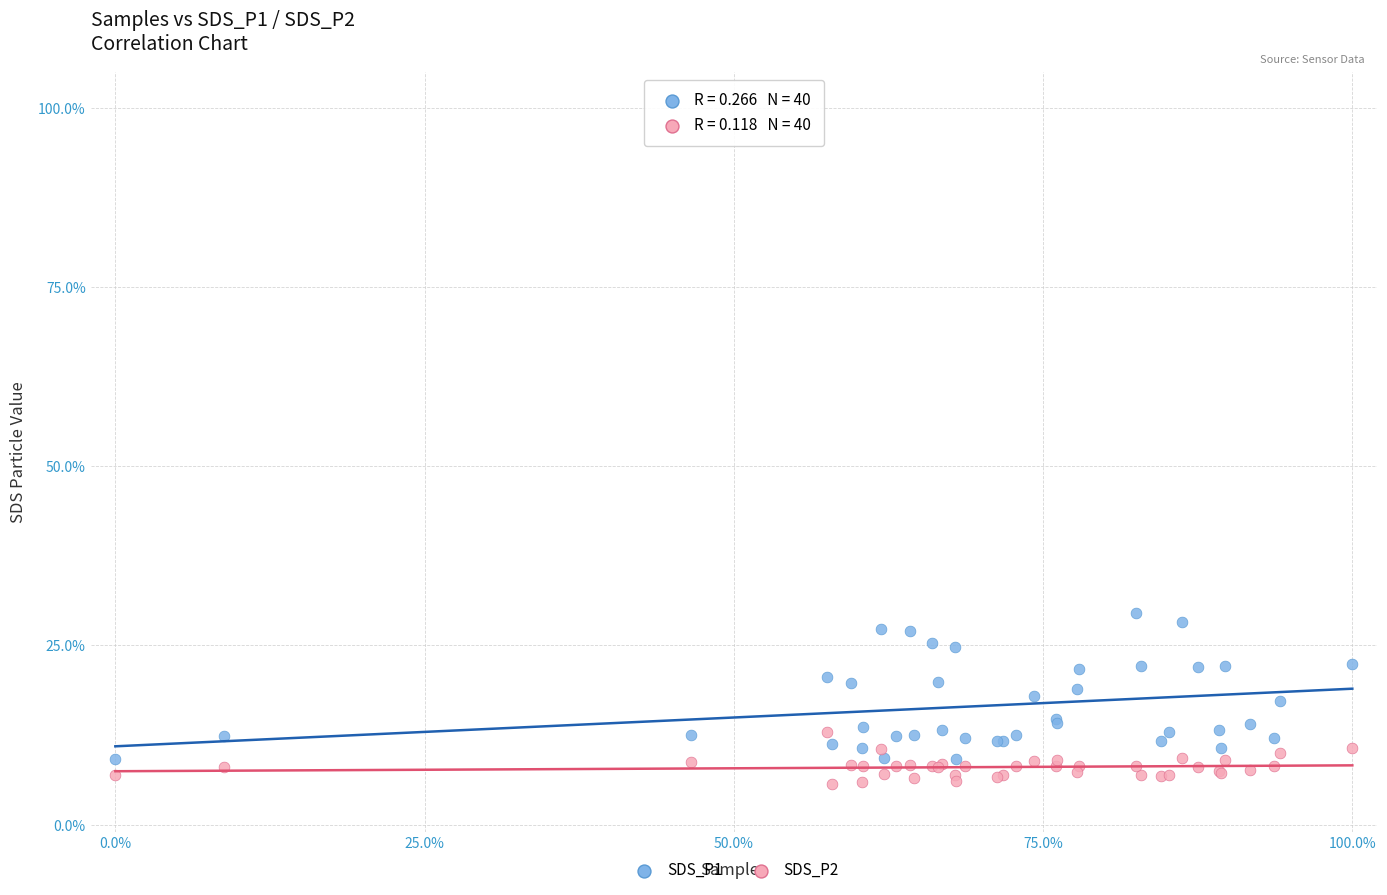

What is the X range (max minus min) for the scatter plot?

100.0